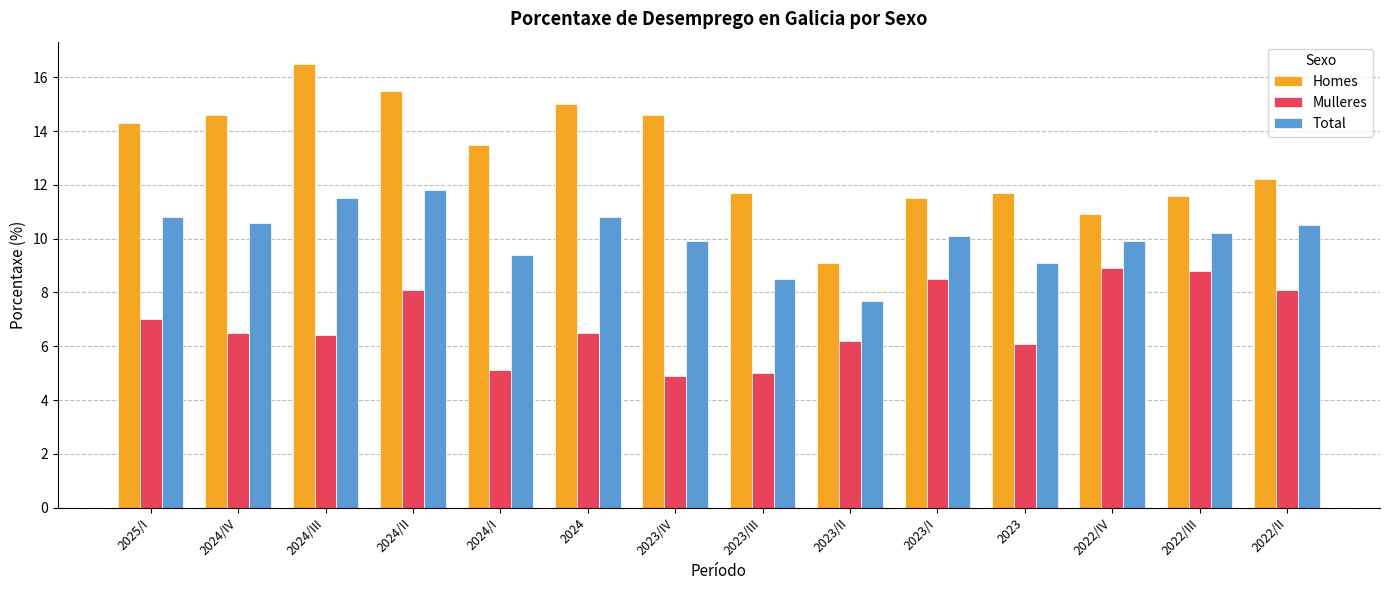

Reading left to right, what are all the values shown in this chart?

Homes: 14.3	14.6	16.5	15.5	13.5	15.0	14.6	11.7	9.1	11.5	11.7	10.9	11.6	12.2
Mulleres: 7.0	6.5	6.4	8.1	5.1	6.5	4.9	5.0	6.2	8.5	6.1	8.9	8.8	8.1
Total: 10.8	10.6	11.5	11.8	9.4	10.8	9.9	8.5	7.7	10.1	9.1	9.9	10.2	10.5